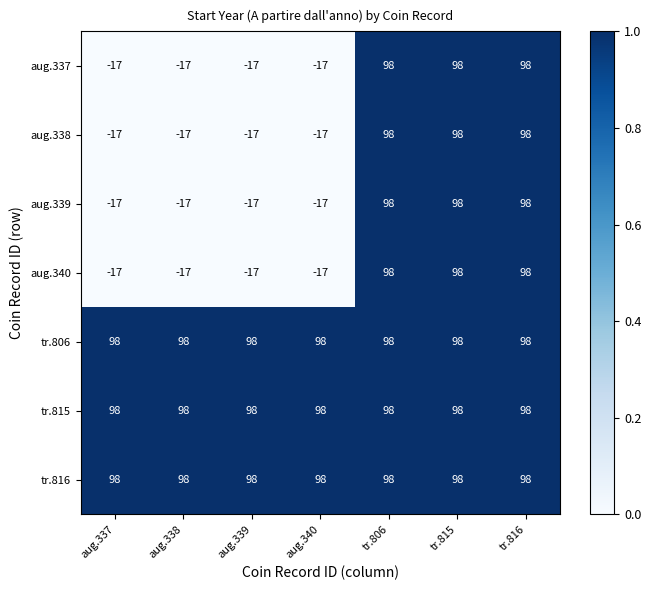

Is the value of aug.338 at tr.806 greater than the value of aug.339 at aug.339?

Yes